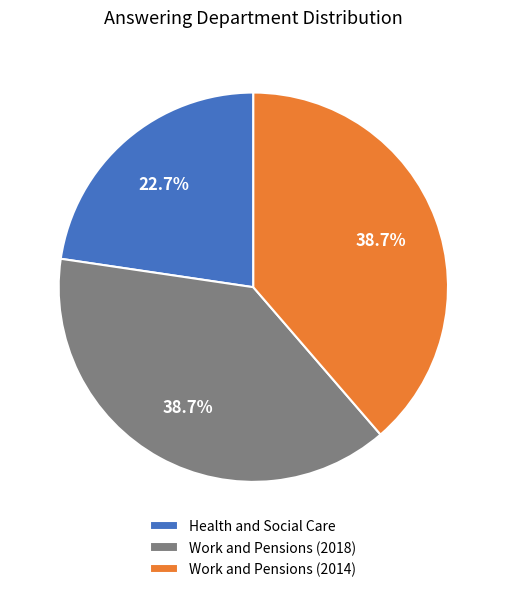

Count the number of slices in the pie.

3